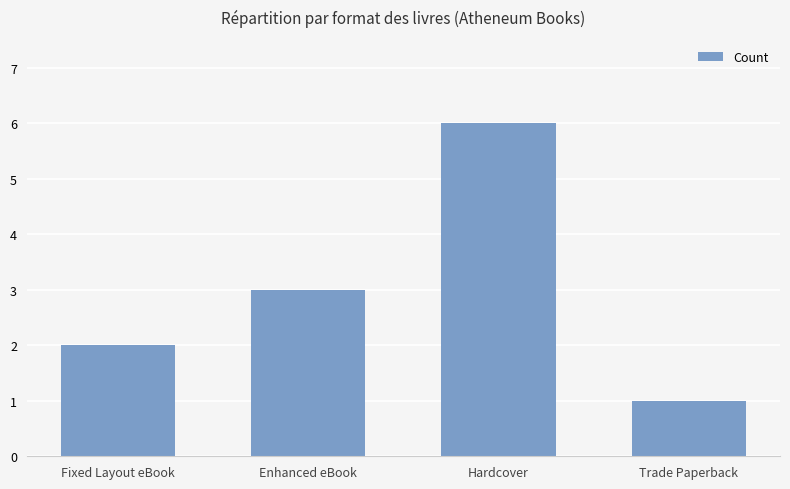

Reading left to right, transcribe all the data shown in this chart.

2	3	6	1